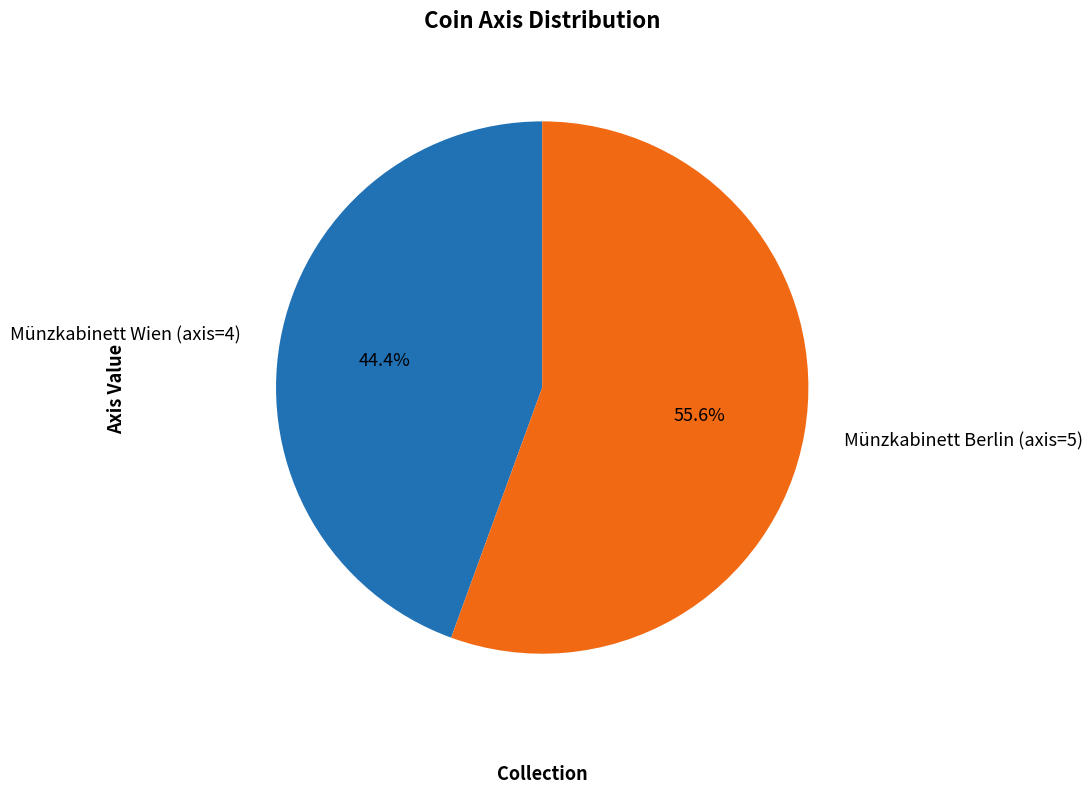

Which slice represents more than half of the pie?

Münzkabinett Berlin (axis=5)